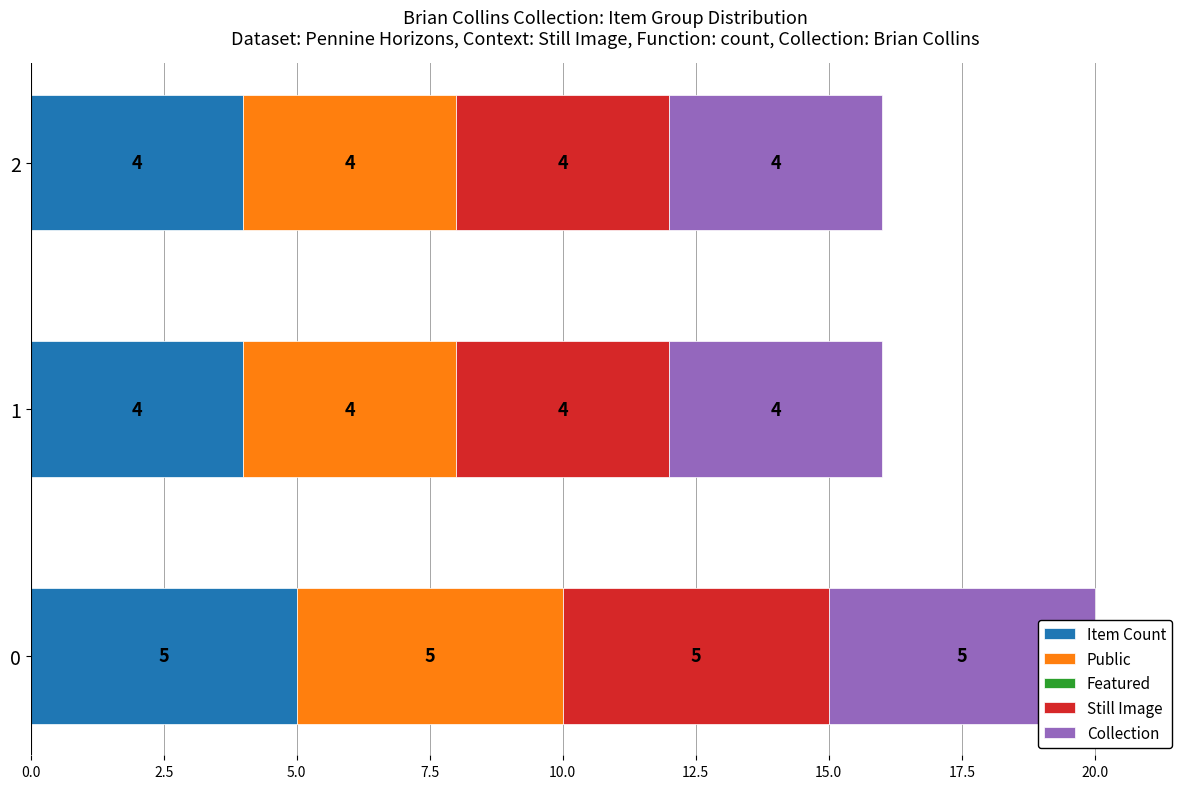

Which series has the largest range (max minus min)?

Item Count